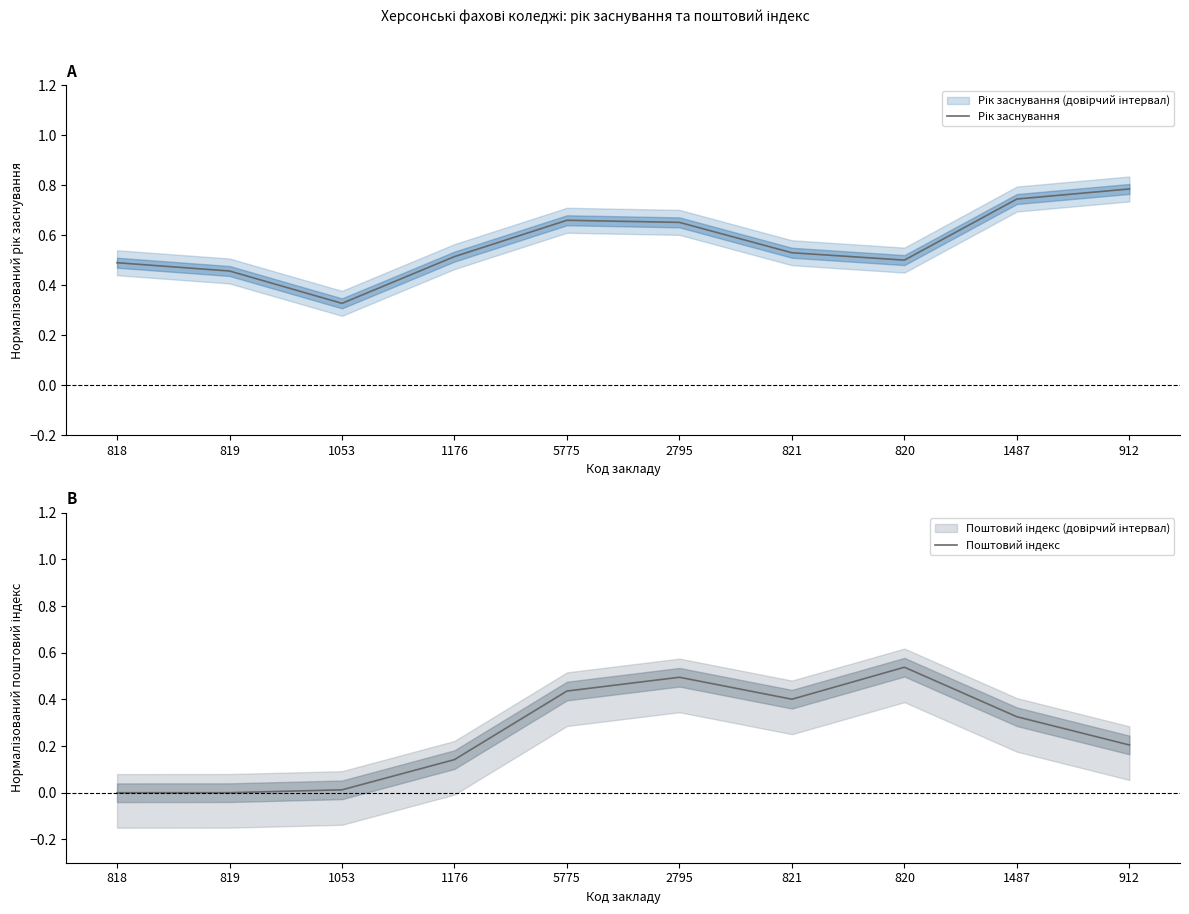

How many lines are shown in the chart?

2